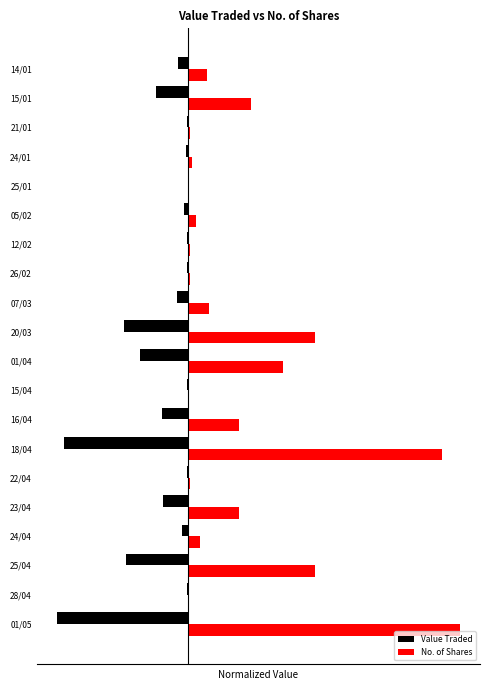

What are all the series names shown in the legend?

Value Traded, No. of Shares